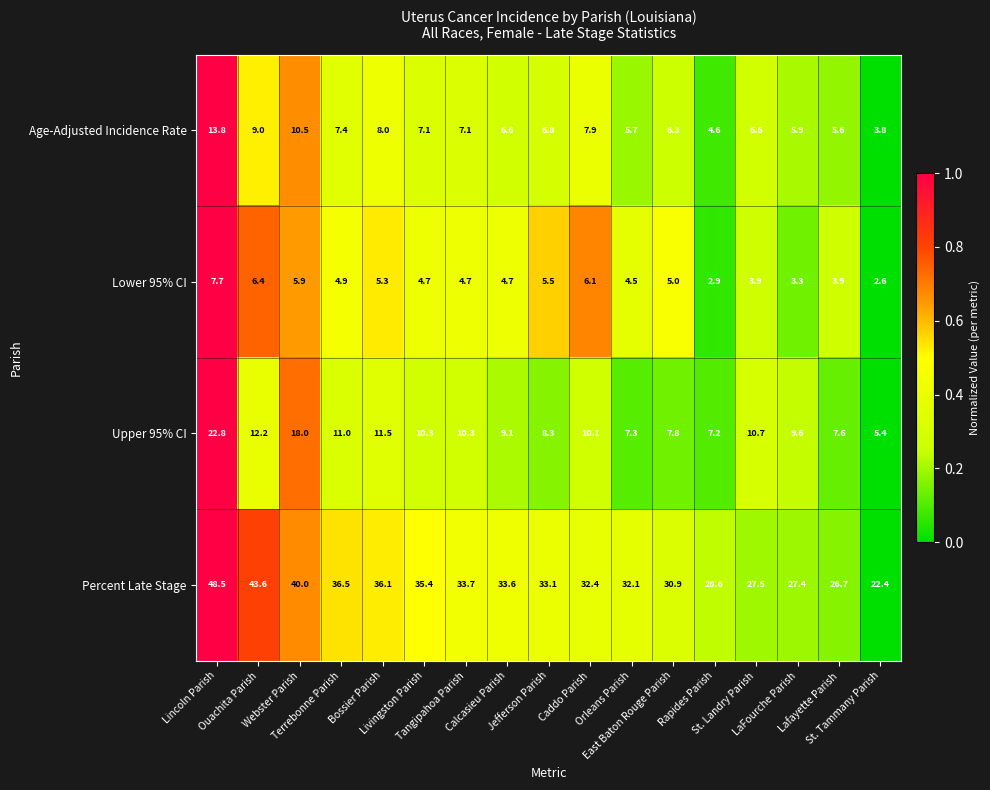

What is the average value of the Age-Adjusted Incidence Rate series?

7.2